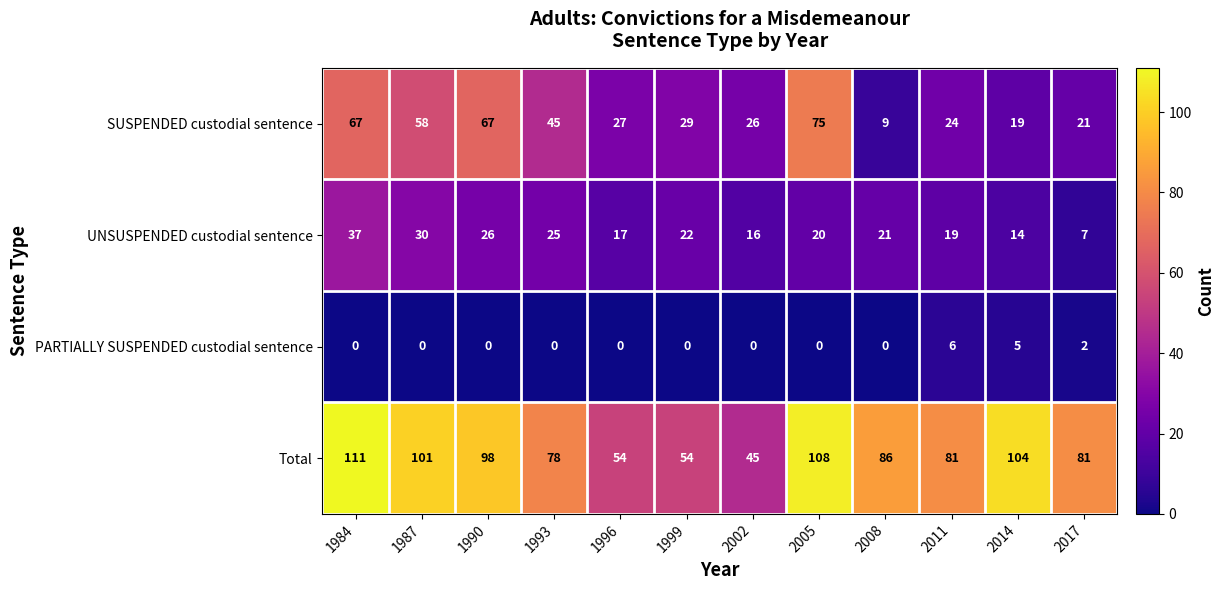

List the series in order of their peak value, lowest first.

PARTIALLY SUSPENDED custodial sentence, UNSUSPENDED custodial sentence, SUSPENDED custodial sentence, Total